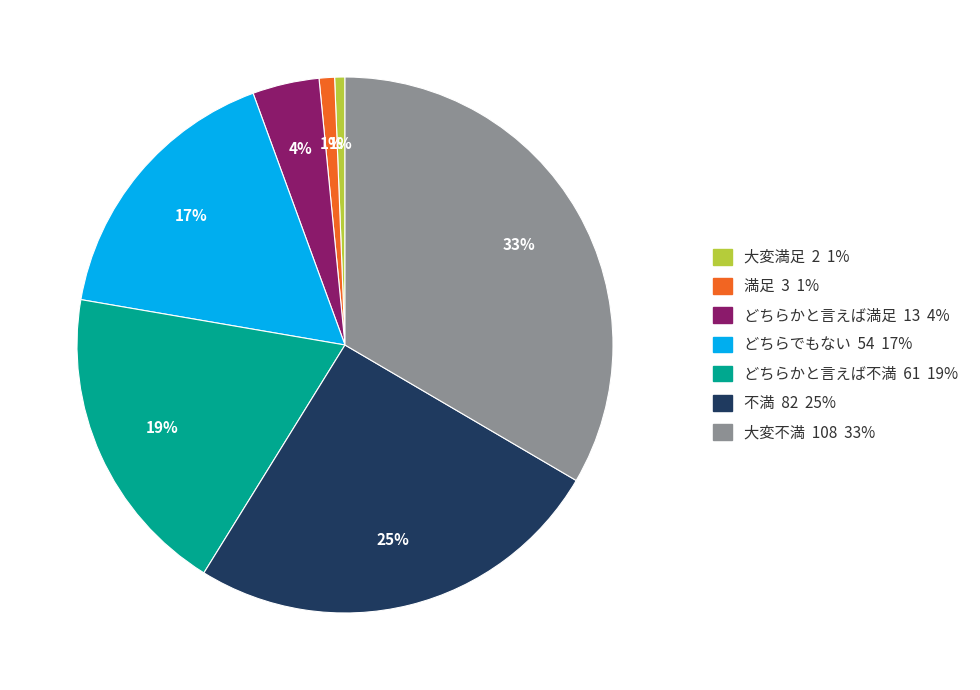

Is it true that 大変満足 is 11% of the pie?

False